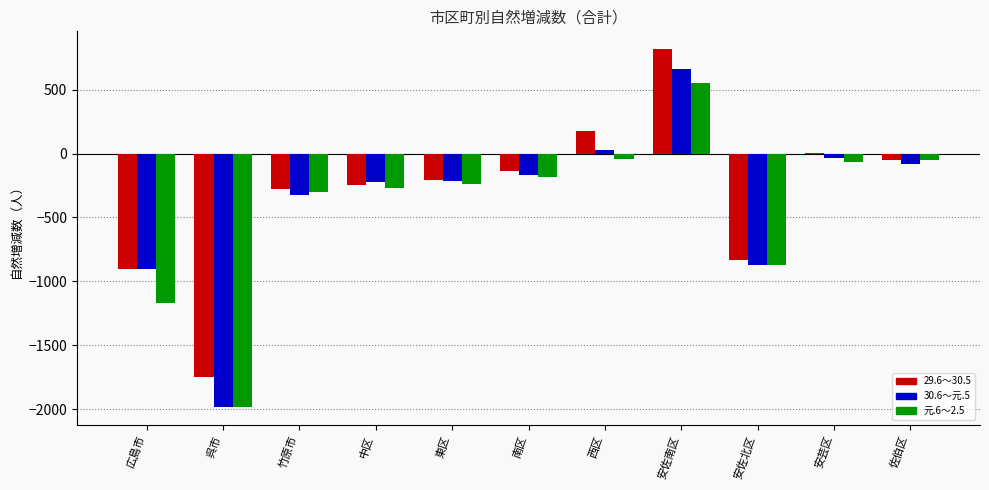

What is the sum of all 30.6～元.5 values?

-4118